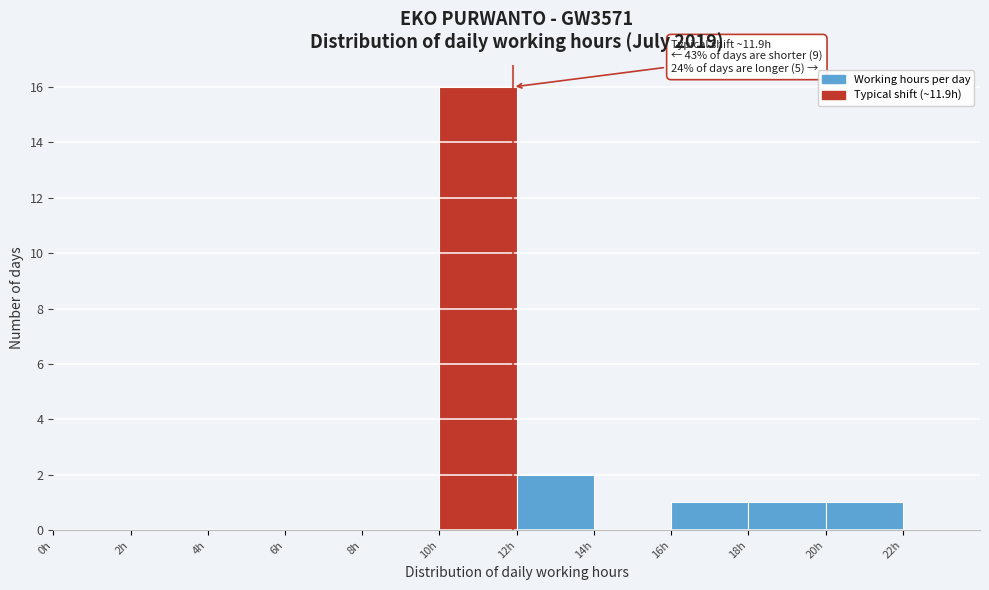

Over which range of the x-axis is the bar tallest?

10 to 12